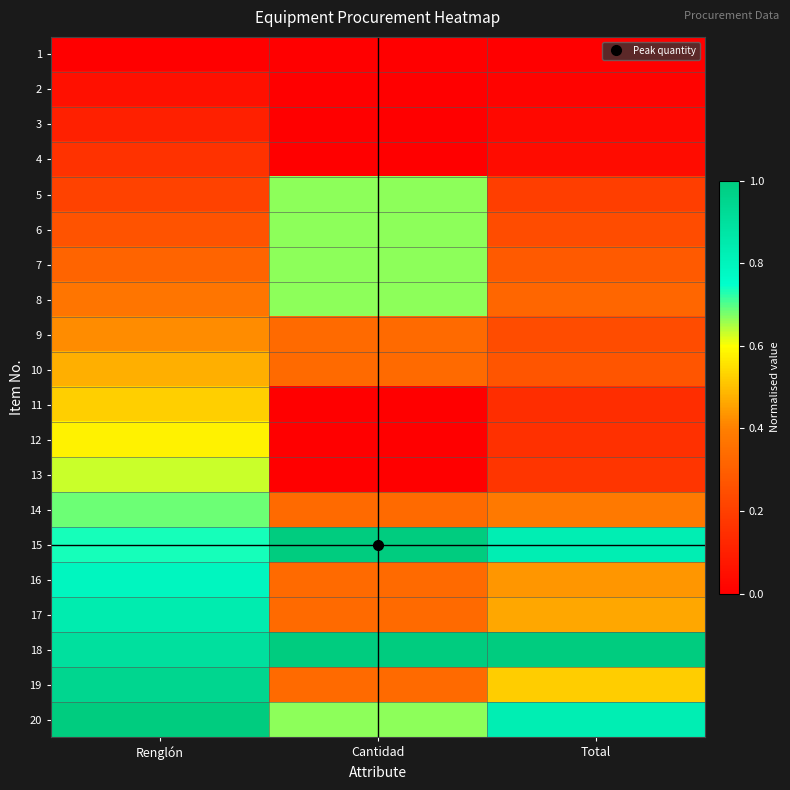

How many series are shown in this chart?

20